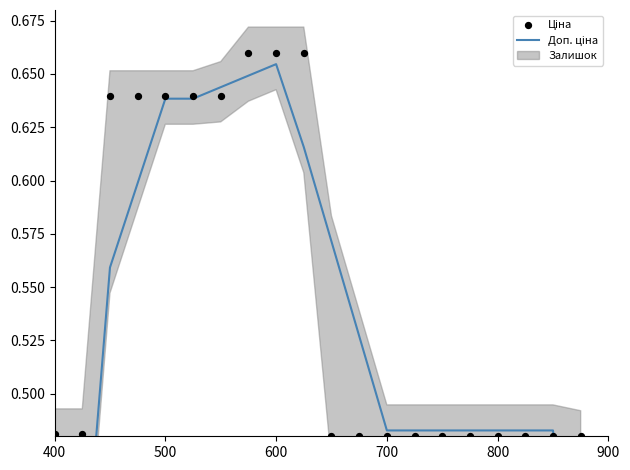

Which series reaches the minimum Y coordinate?

Доп. ціна